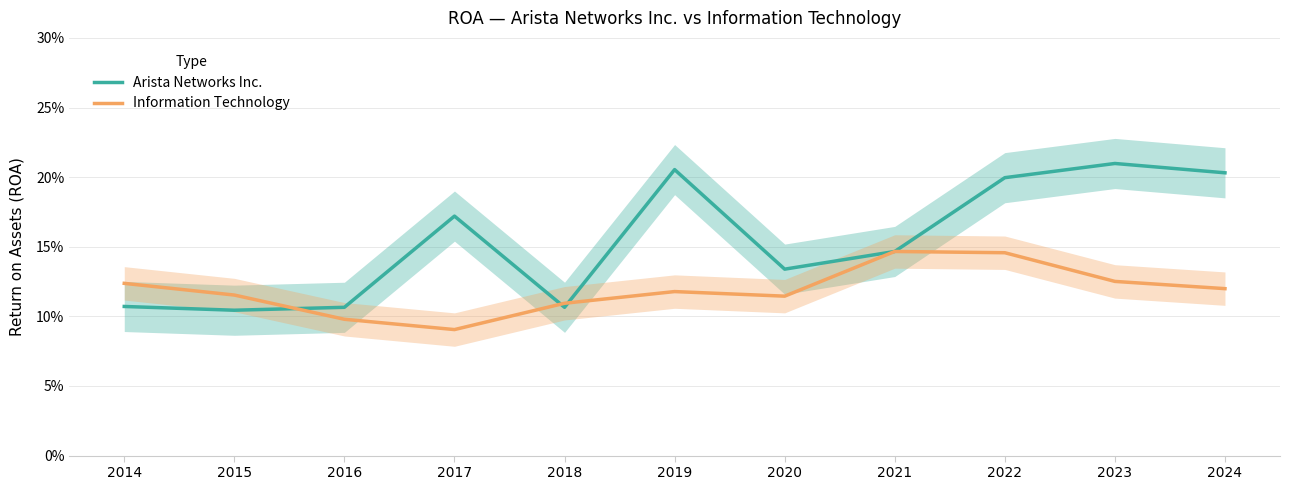

The value of Information Technology at 2019 is 0.1. True or false?

False